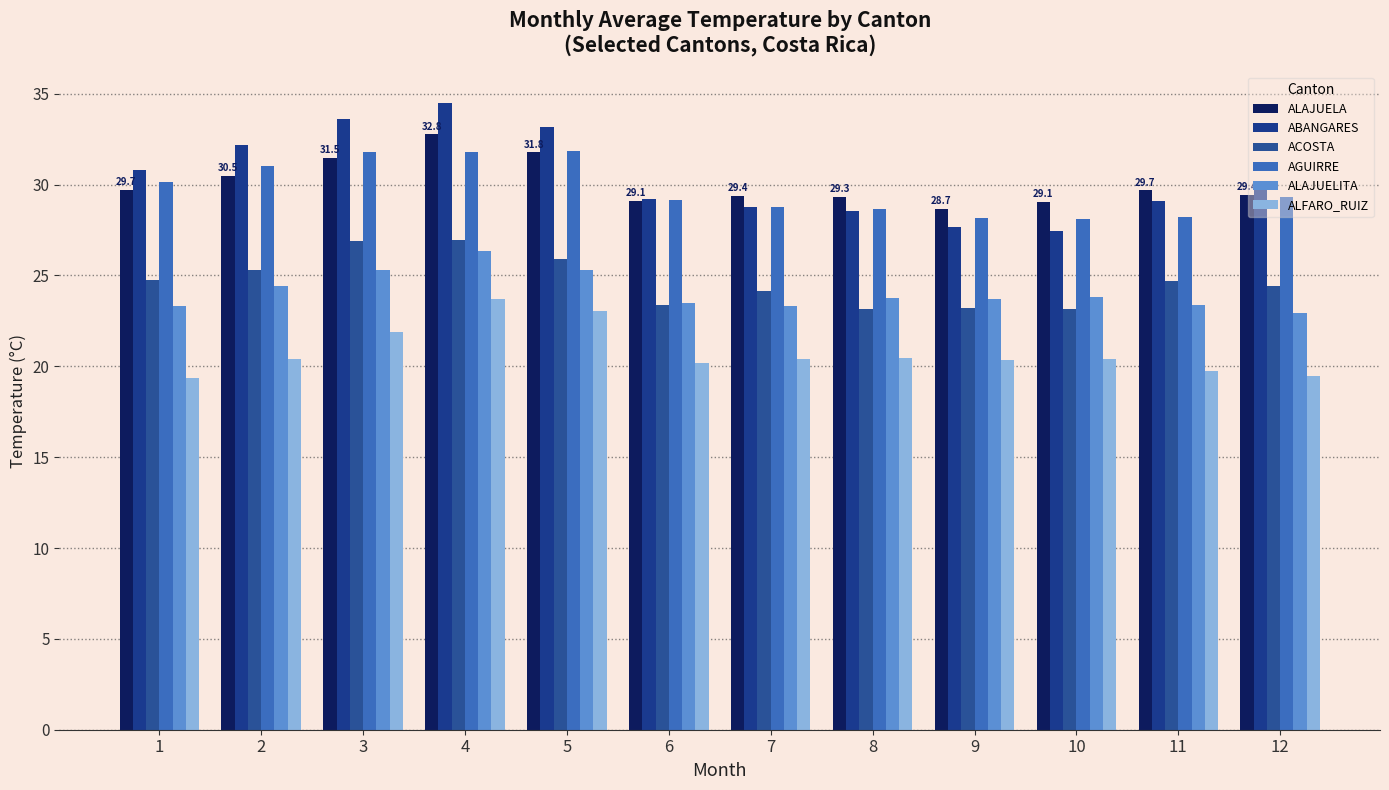

Does the chart contain stacked bars?

No